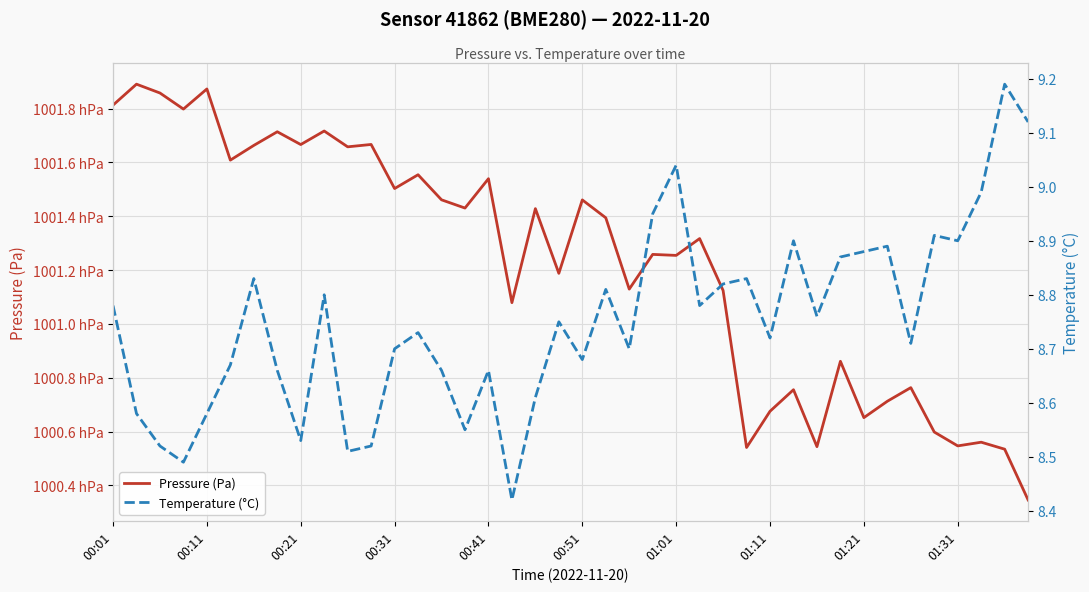

What is the greatest value displayed?

100189.1